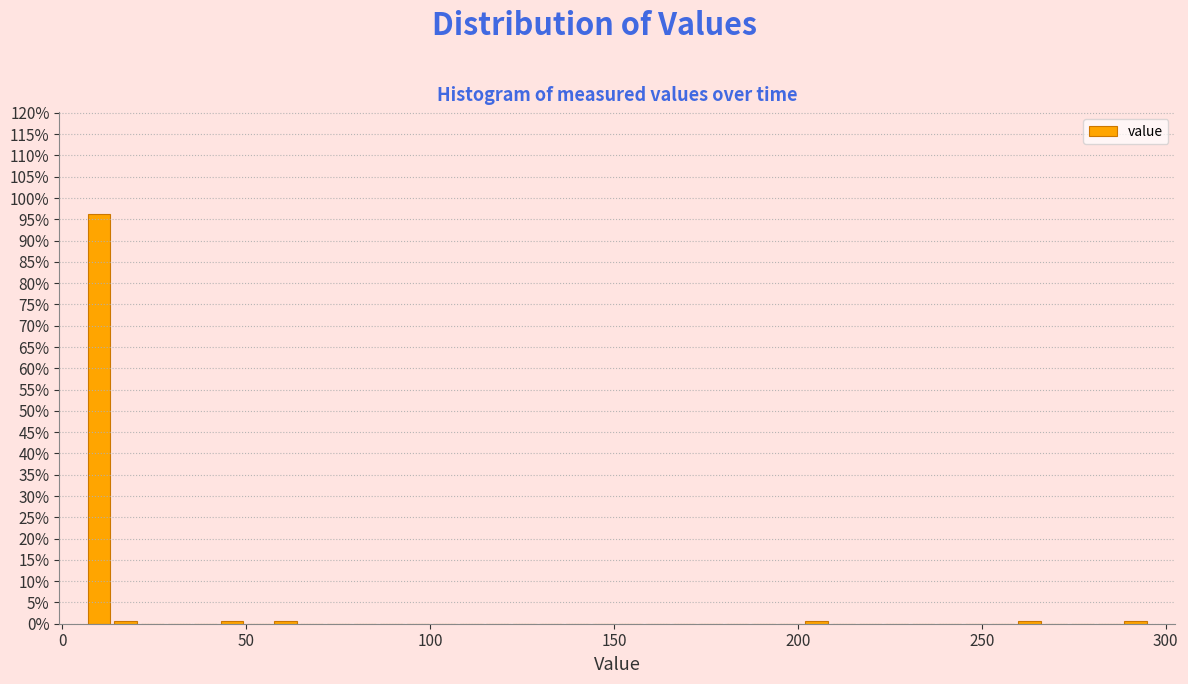

Around what value on the x-axis is the tallest bar? Give the approximate position of its centre, as read against the axis.

10